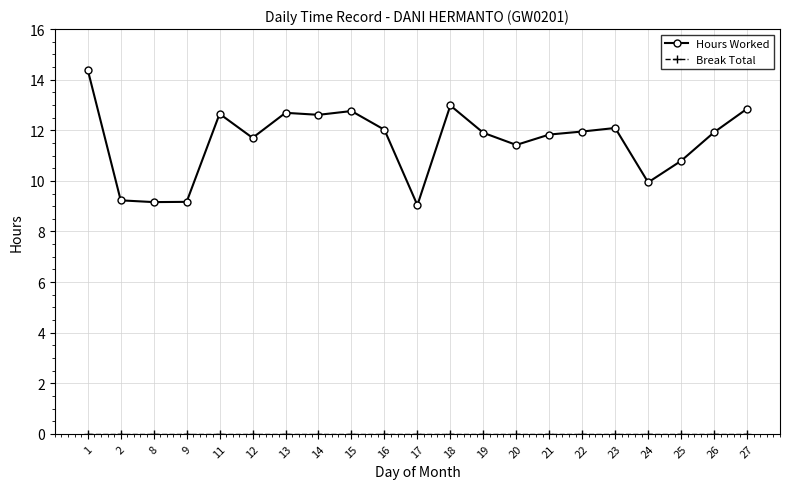

What is the value of the Hours Worked point at the 1st from the left?

14.4